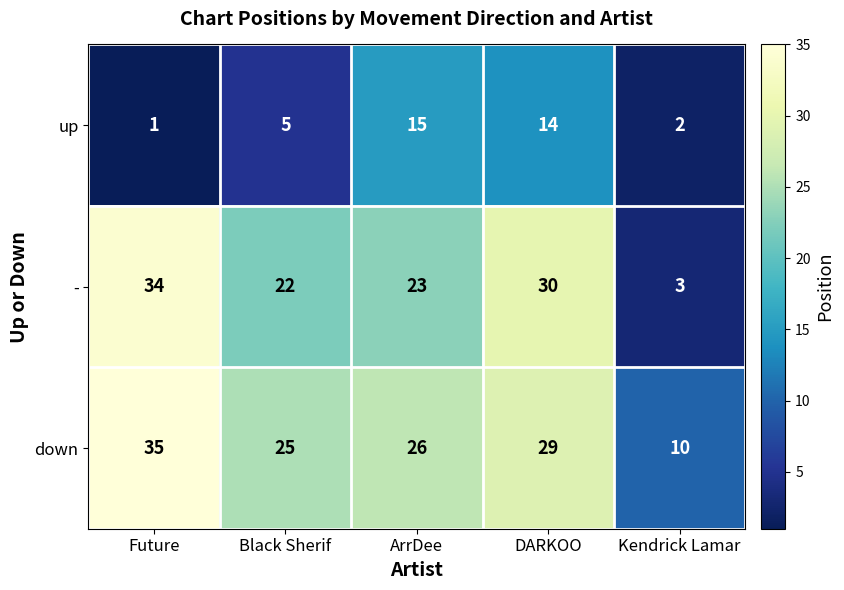

Reading left to right, what are all the values shown in this chart?

up: 1	5	15	14	2
-: 34	22	23	30	3
down: 35	25	26	29	10